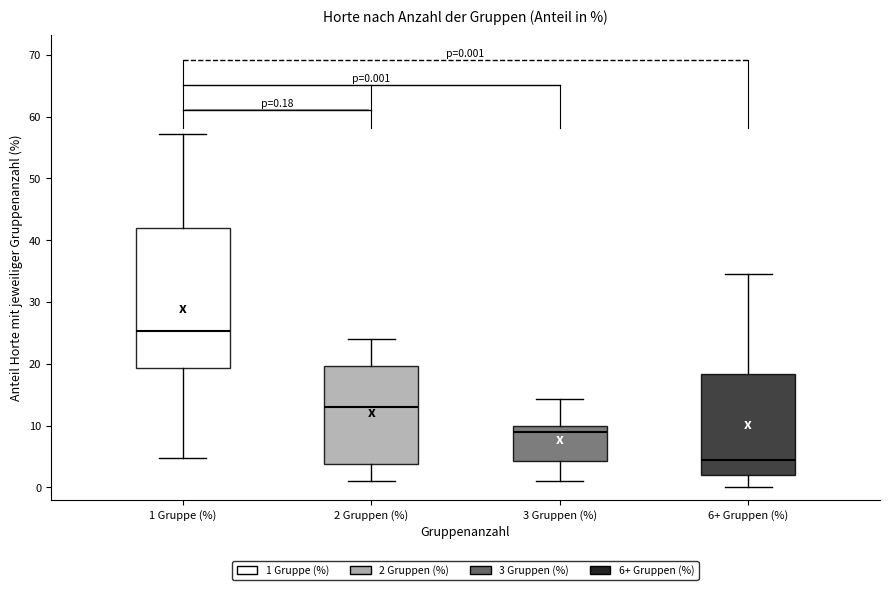

Which box has the lowest median line?

6+ Gruppen (%)